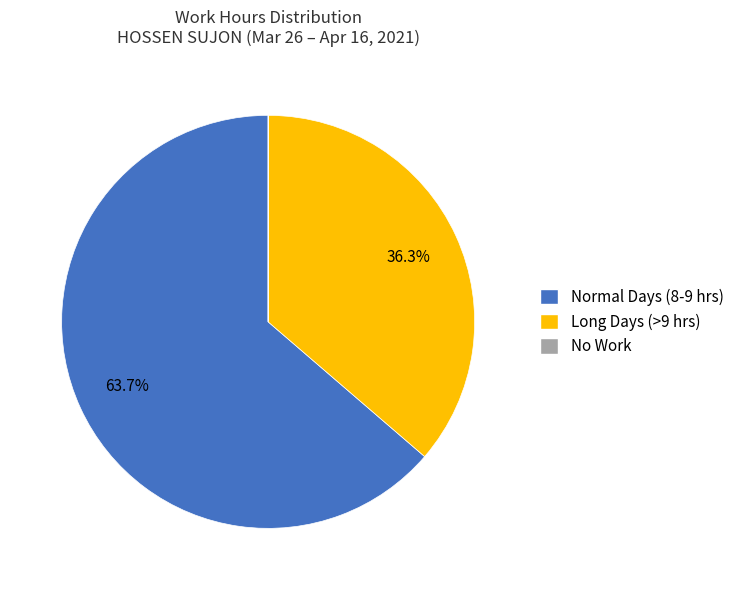

Between Long Days (>9 hrs) and Normal Days (8-9 hrs), which is larger?

Normal Days (8-9 hrs)